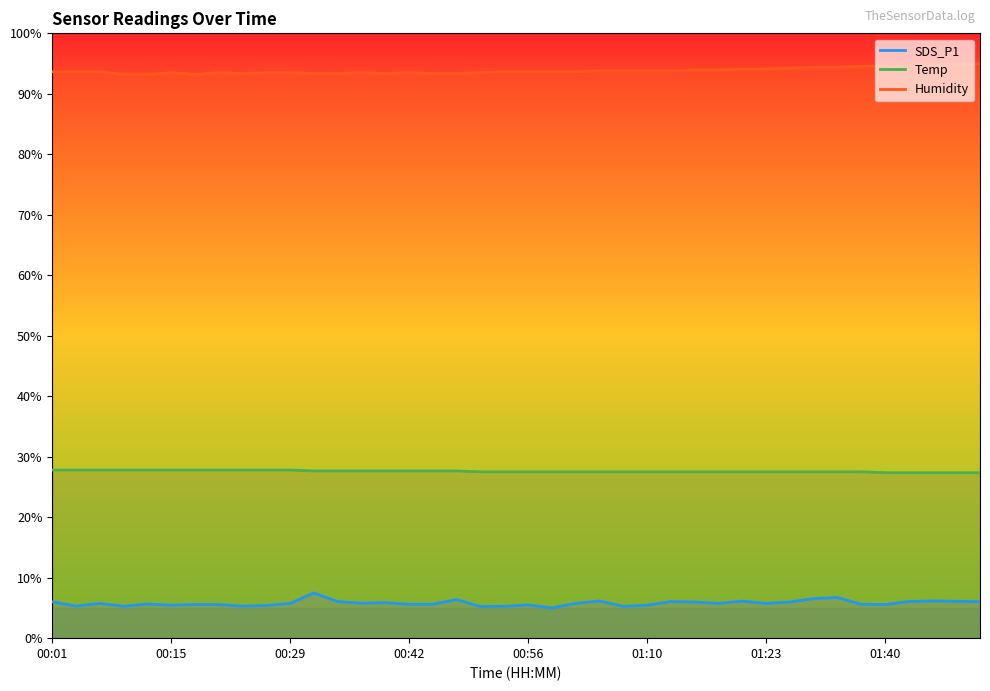

Rank the series at 00:29 from highest to lowest value.

Humidity, Temp, SDS_P1